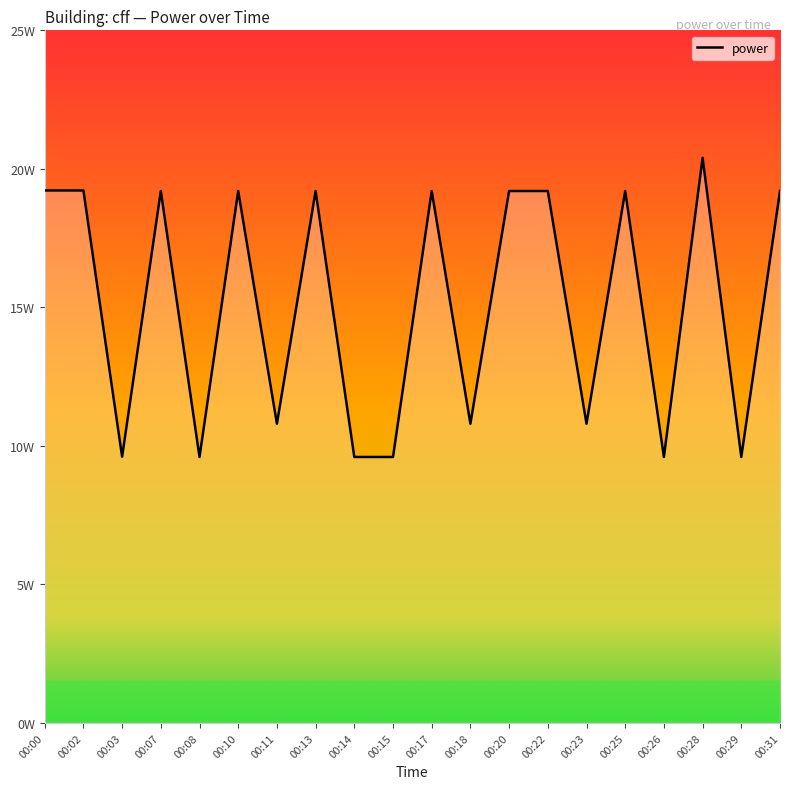

What value does the data have at 00:18?

10.8